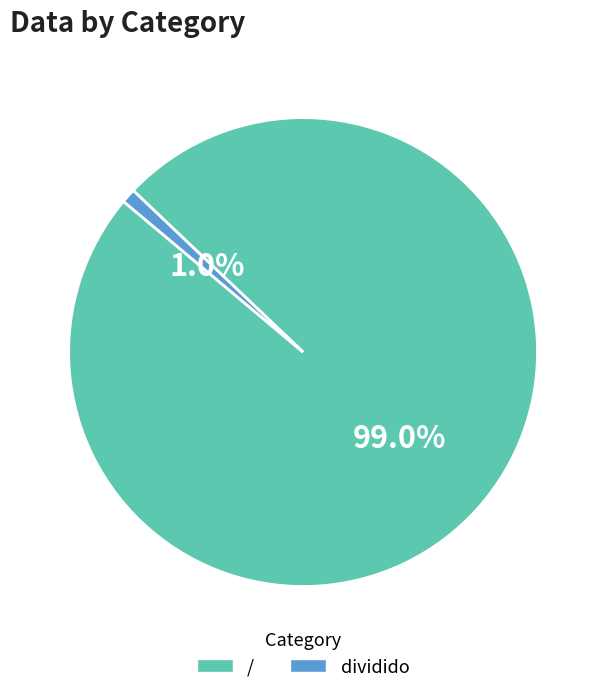

What percentage is the dividido slice, to the nearest percent?

1%